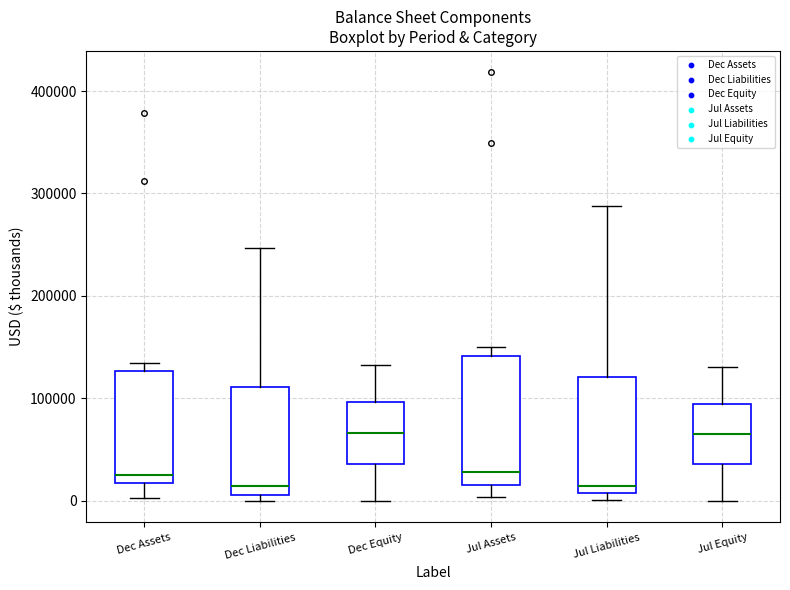

Reading left to right, read every box against the y-axis: the position of its median line, the range the box covers, and the ends of its whiskers. The values are not printed on the chart, so give them approximately, as read against the axis.

Dec Assets: median 30000, box 20000 to 130000, whiskers 0 to 130000 (just above the box's upper edge)
Dec Liabilities: median 10000 (just above the box's lower edge), box 10000 to 110000, whiskers 0 to 250000
Dec Equity: median 70000, box 40000 to 100000, whiskers 0 to 130000
Jul Assets: median 30000, box 20000 to 140000, whiskers 0 to 150000
Jul Liabilities: median 10000 (just above the box's lower edge), box 10000 to 120000, whiskers 0 to 290000
Jul Equity: median 70000, box 40000 to 90000, whiskers 0 to 130000